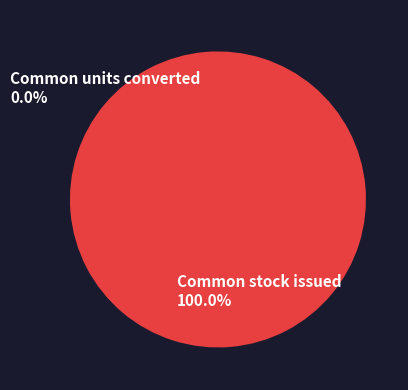

Is there any slice that represents more than half of the pie?

Yes